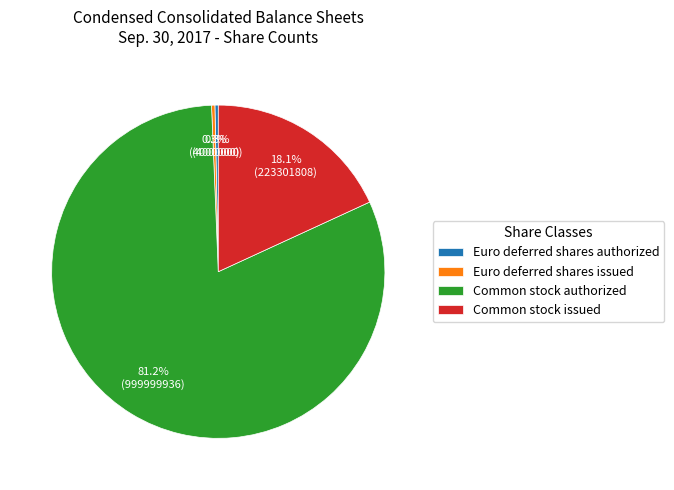

To the nearest percent, what is the difference between the largest and smallest slice percentages?

81%